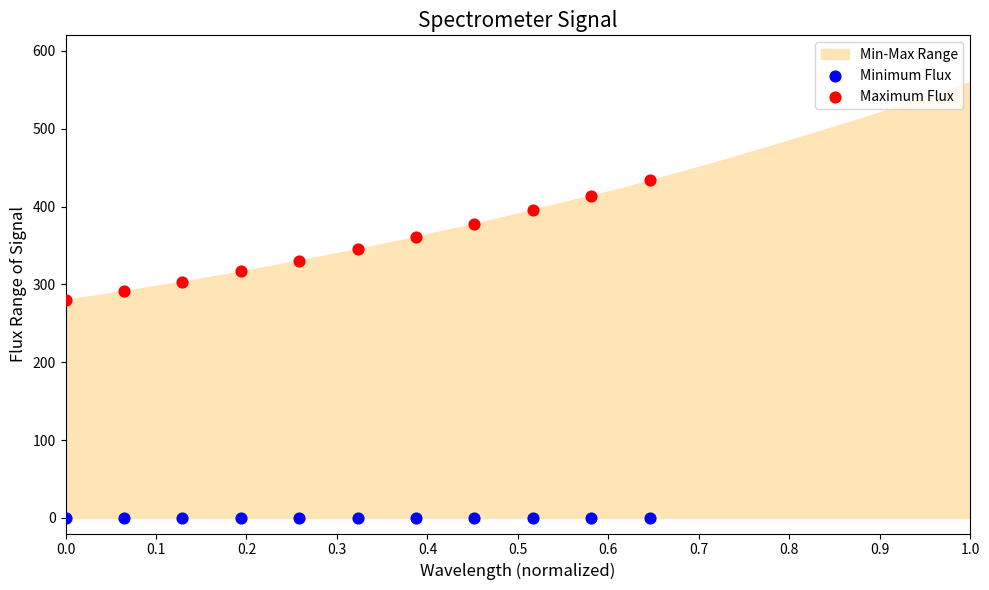

Across all series, what Y value is closest to 216?

280.4